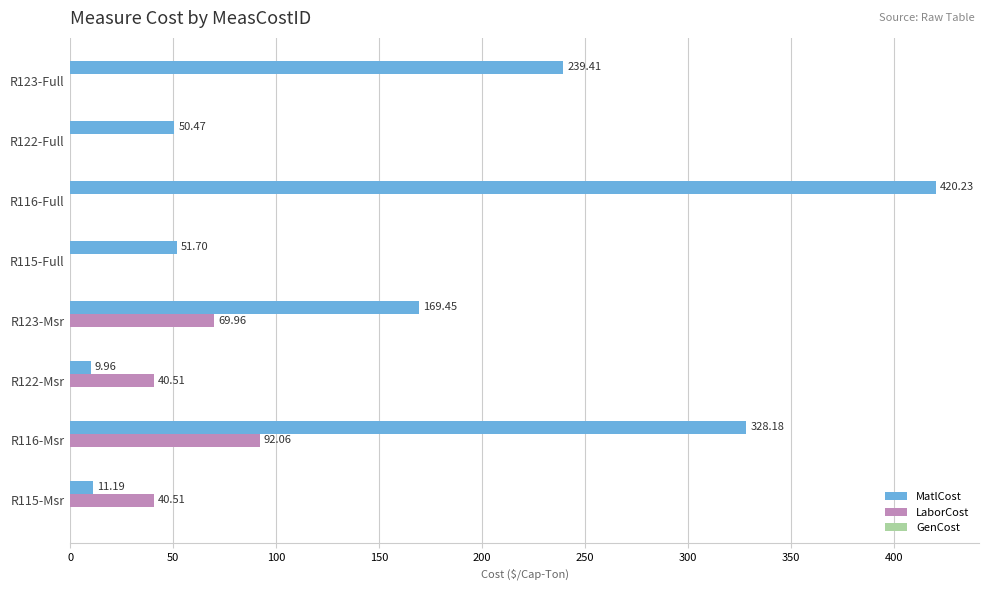

Which series has the largest total across all categories?

MatlCost